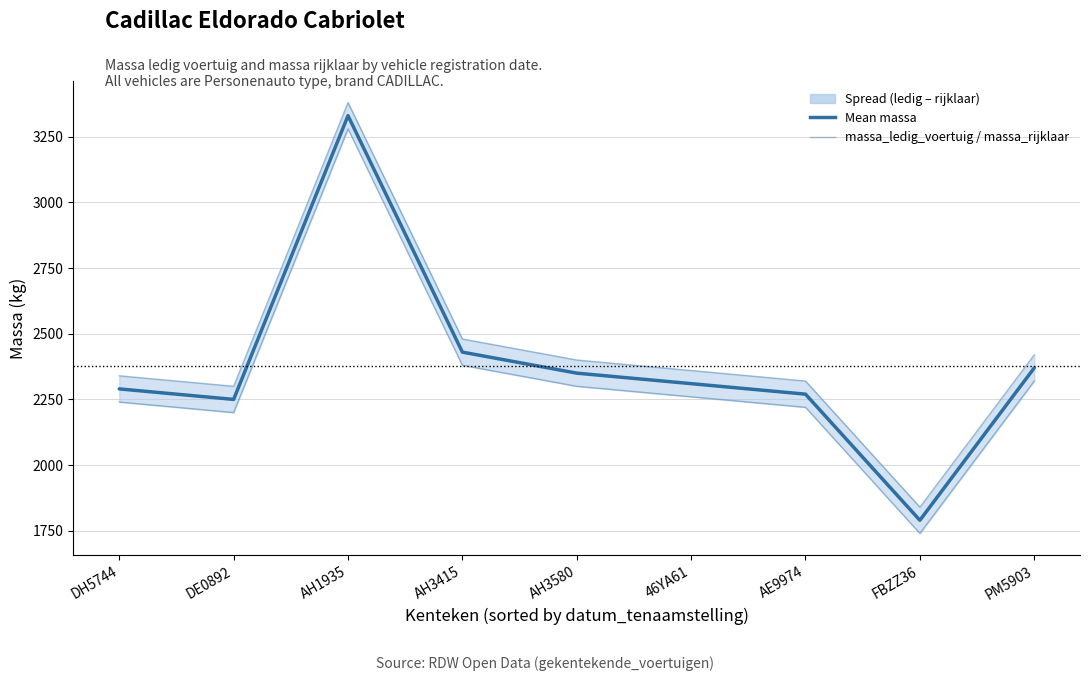

True or false: Mean massa has a value of 3578 at PM5903.

False